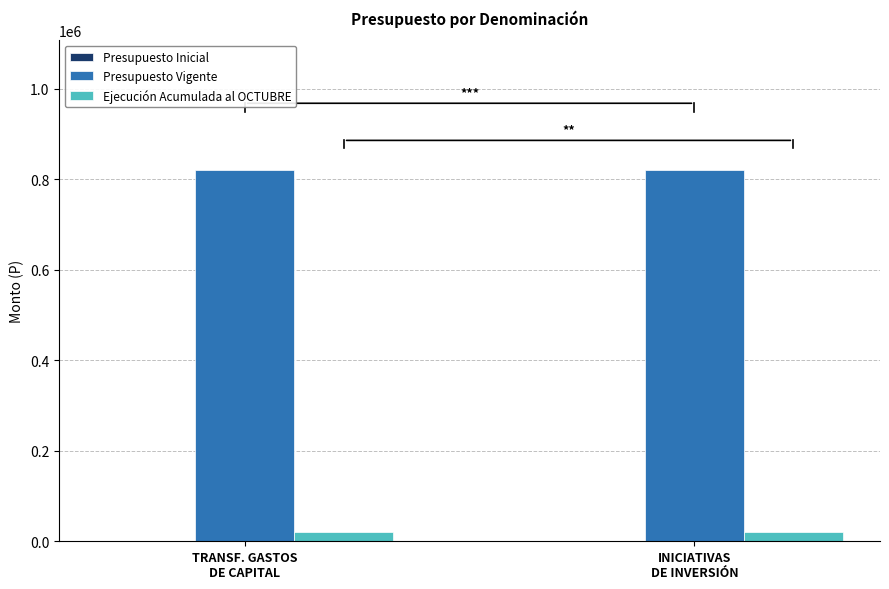

What is the average value of the Ejecución Acumulada al OCTUBRE series?

21000